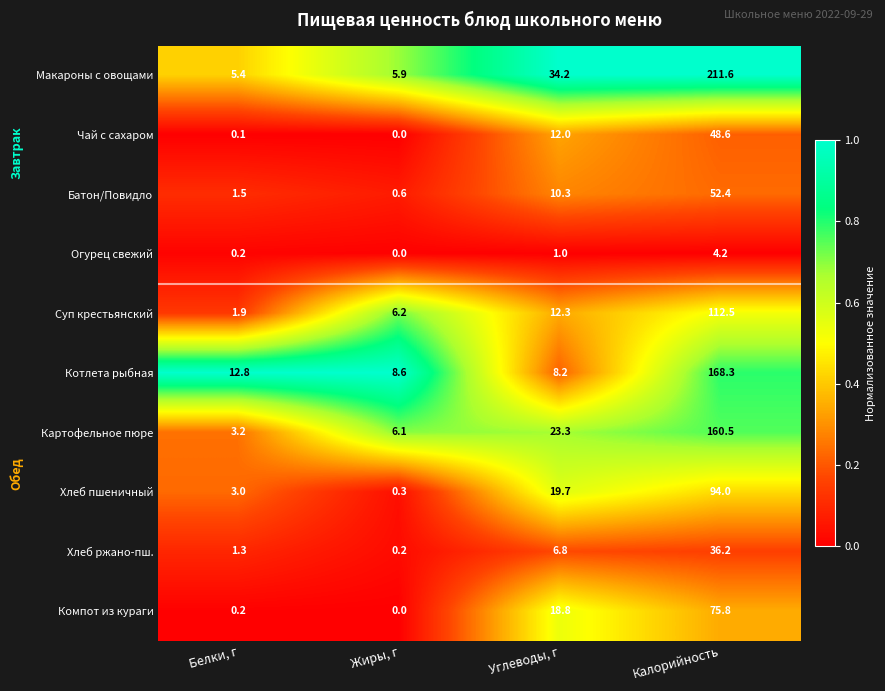

What is the total value across all series at Углеводы, г?

146.6